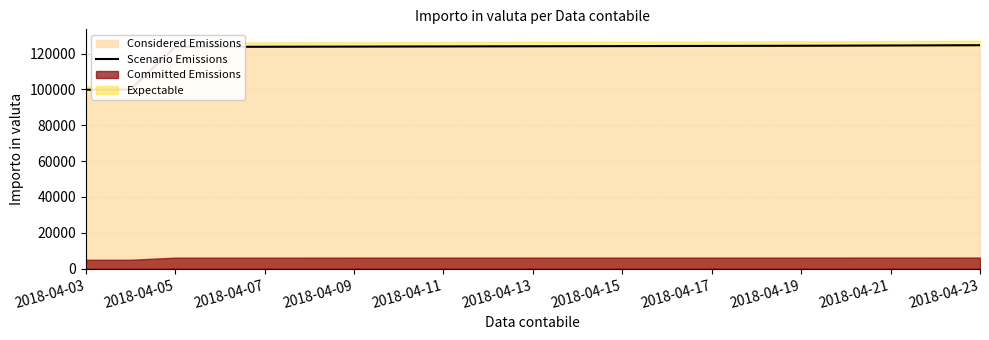

What is the difference between the maximum and minimum values?

24843.4